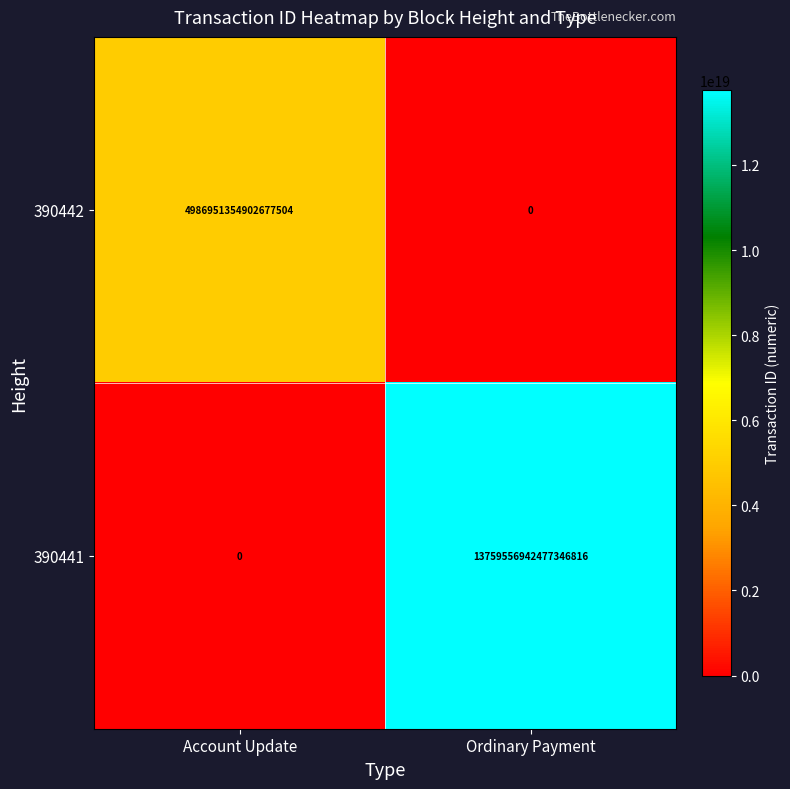

The 390442 series shows -1522946039680049408 at Ordinary Payment. True or false?

False